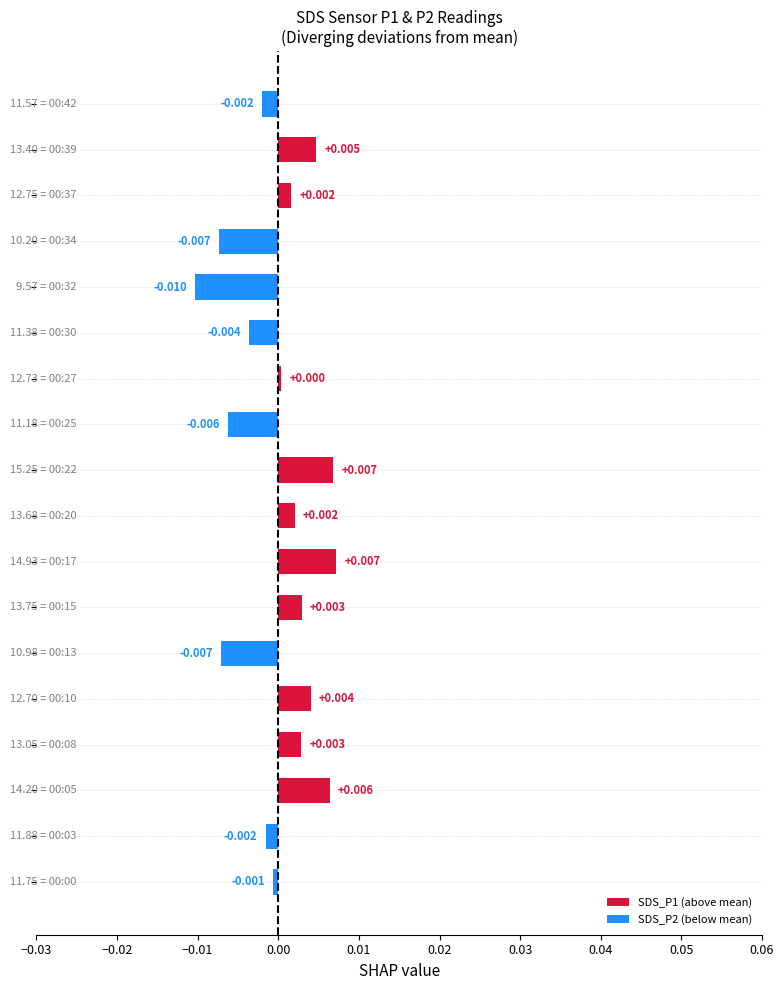

How many data points are less than 0?

8